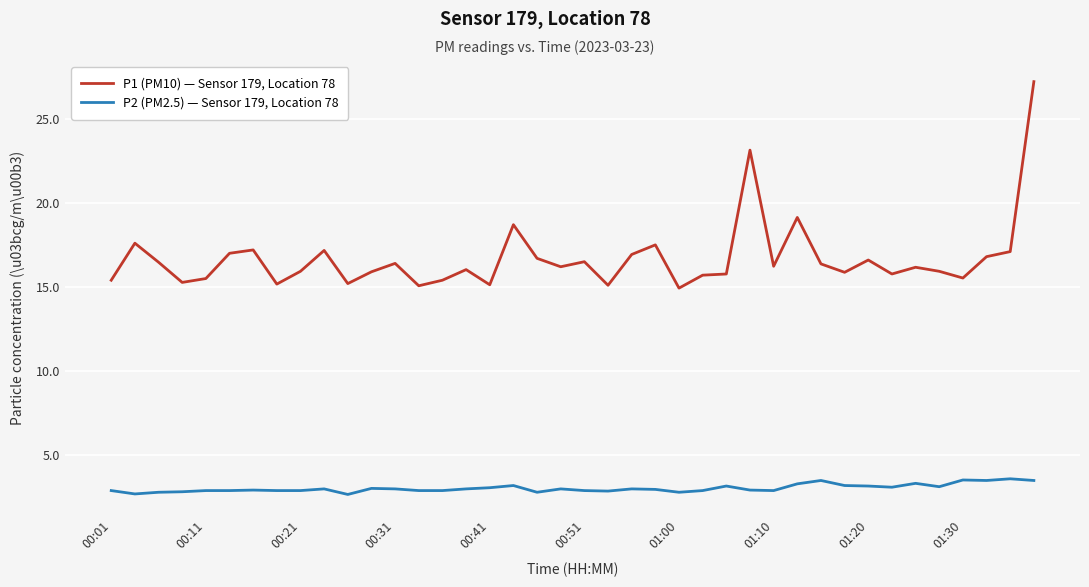

What is the smallest value displayed?

2.7